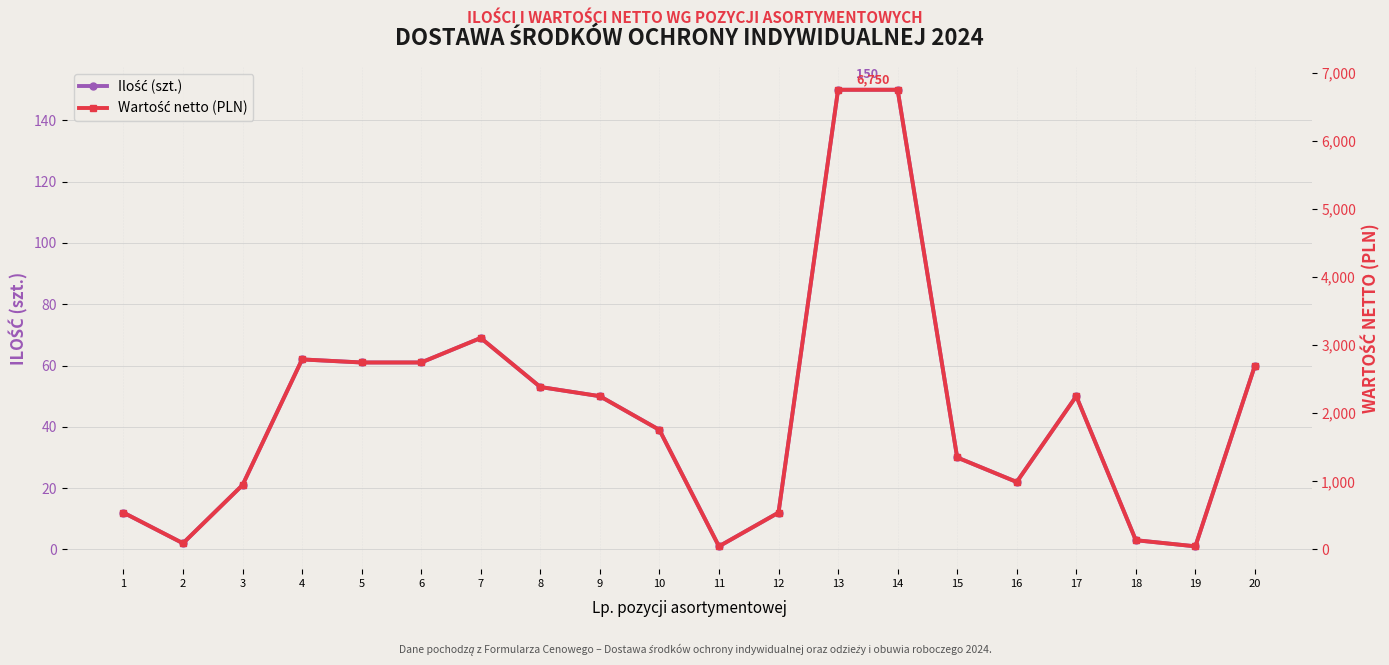

What is the average value of the Ilość (szt.) series?

45